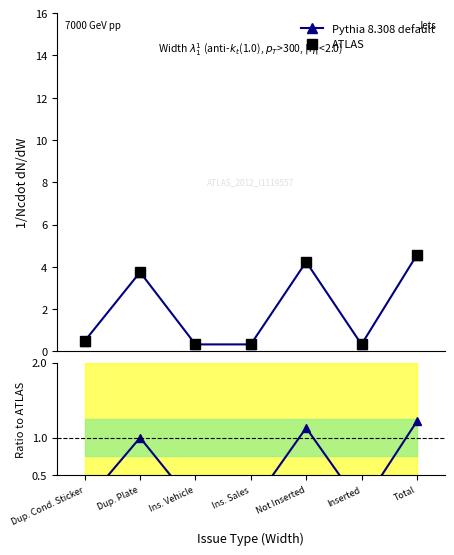

True or false: Pythia 8.308 default and ATLAS intersect in this chart.

False